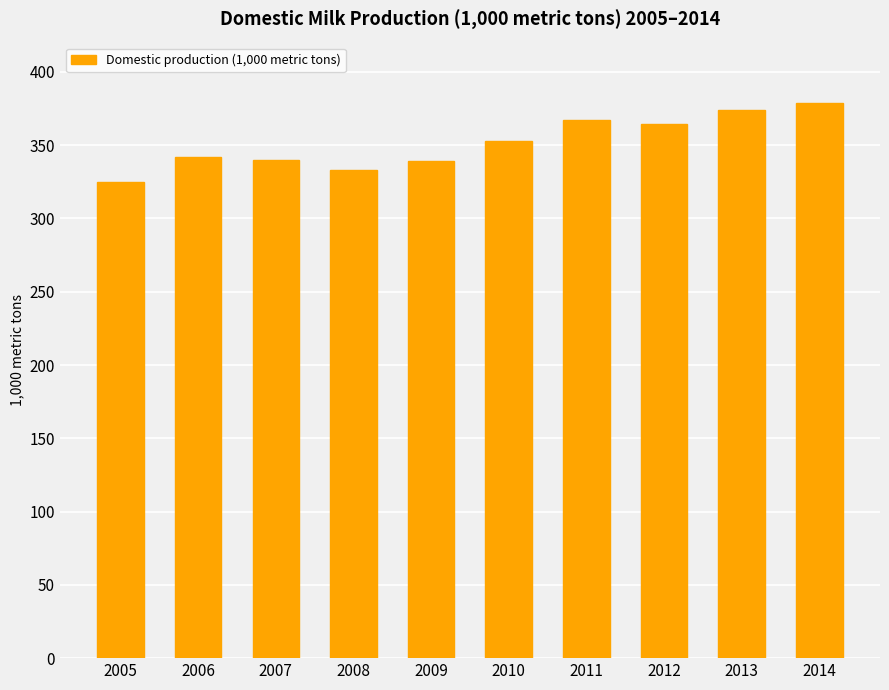

The chart shows a value of 341.7 at 2006. True or false?

True